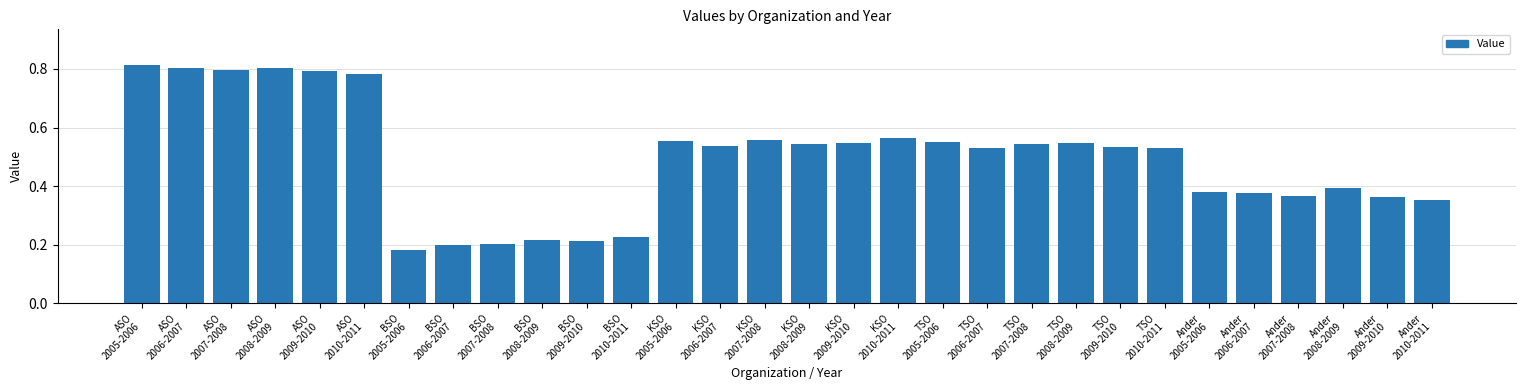

The 2009-2010 series shows 0.1 at BSO. True or false?

False